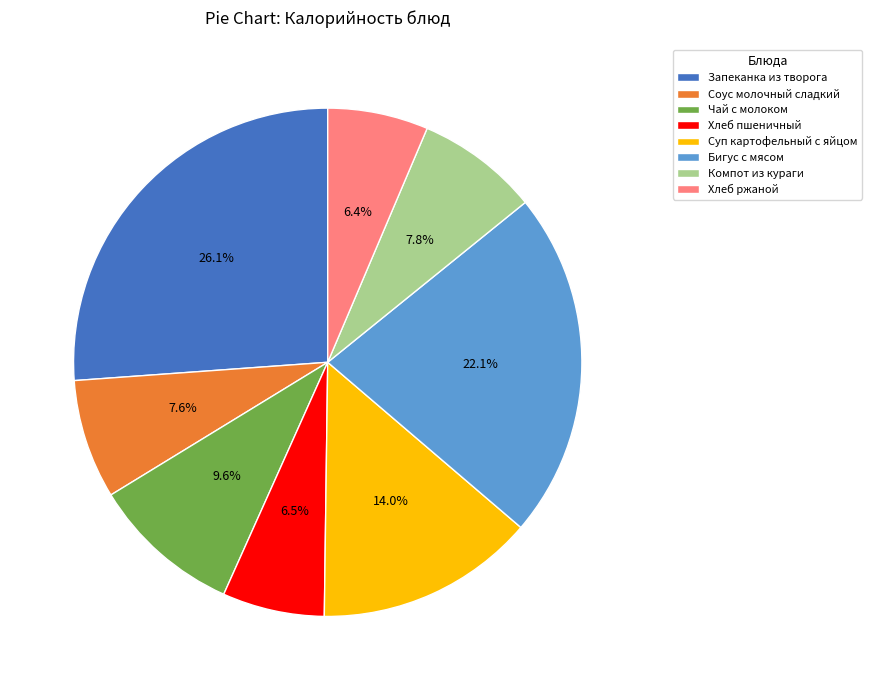

The Хлеб ржаной slice represents 6% of the pie. True or false?

True